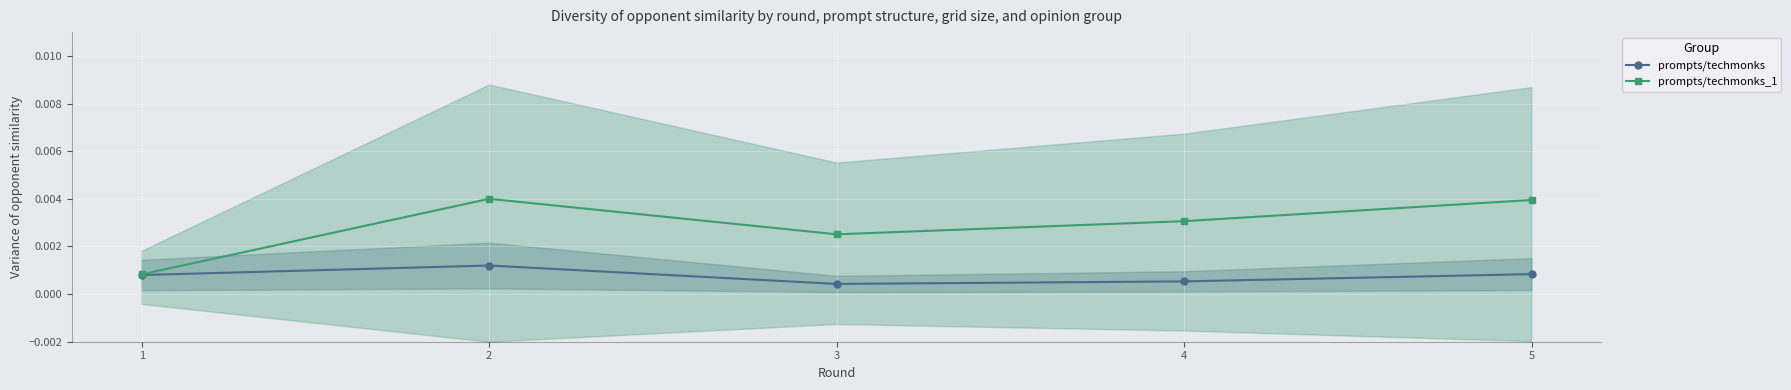

True or false: prompts/techmonks_1 and prompts/techmonks cross at least once.

False